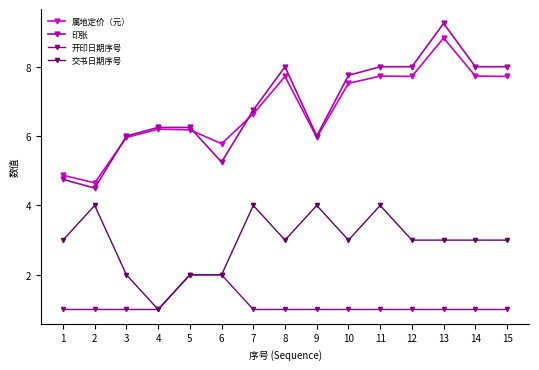

At which category is the sum across all series the highest?

13